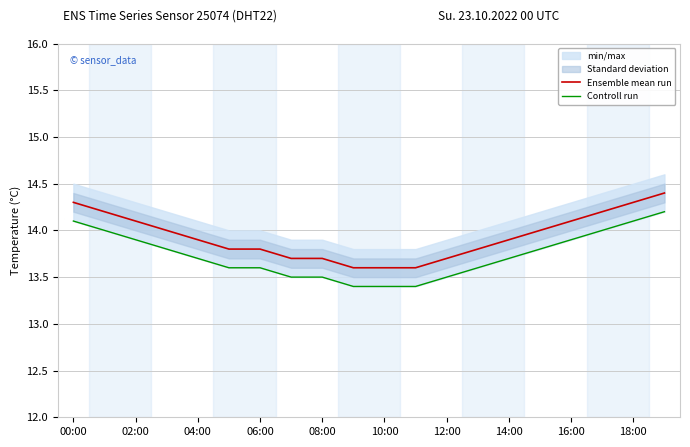

What is the label of the 12th point from the left?

11